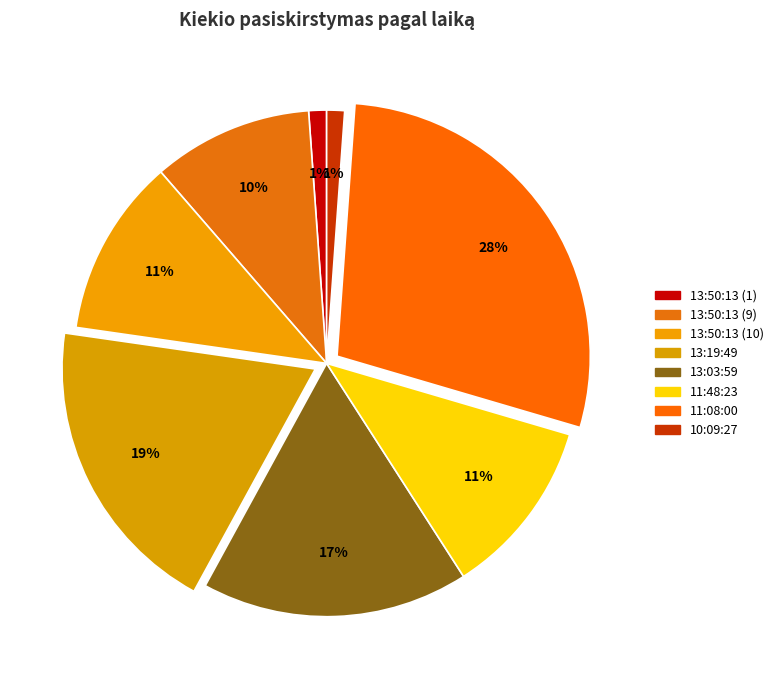

To the nearest percent, what percentage of the pie is 11:48:23?

11%